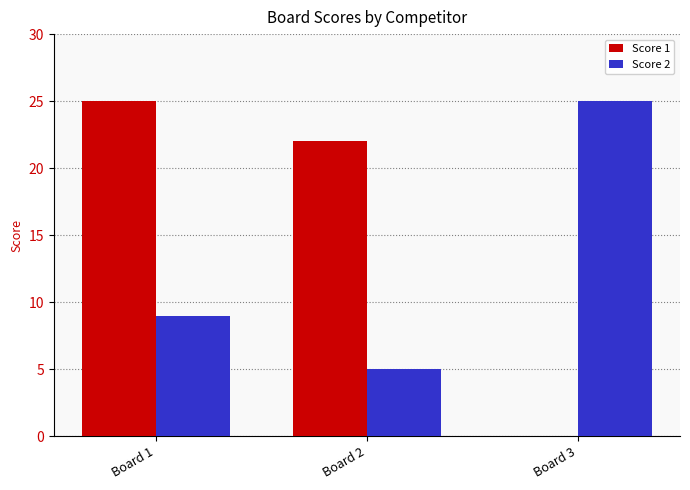

What is the spread (max minus min) of values at Board 1?

16